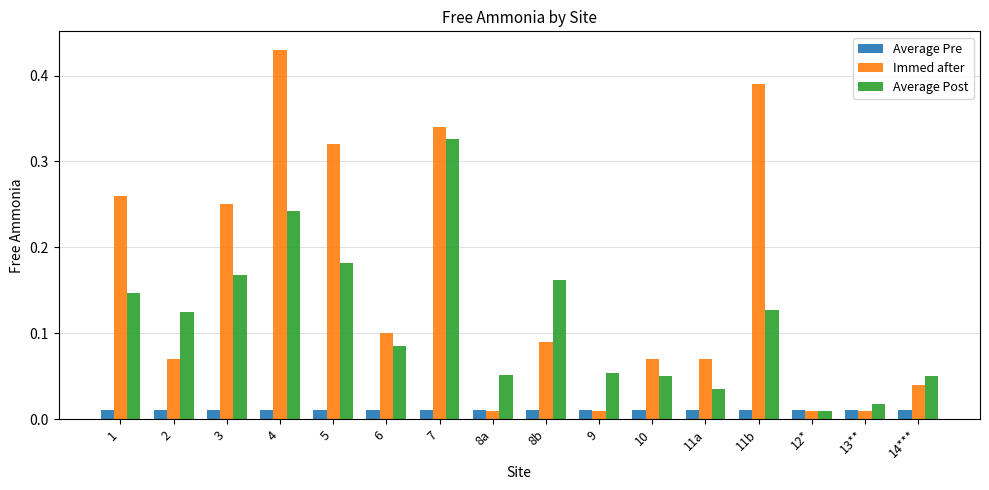

Rank the series by their average value, from lowest to highest.

Average Pre, Average Post, Immed after